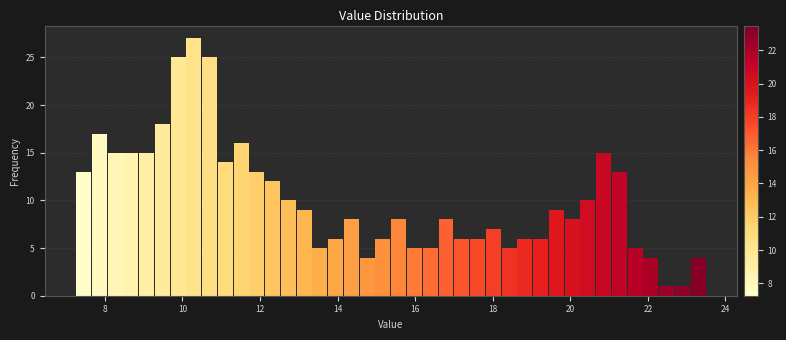

Read against the x-axis, roughly where is the centre of the tallest bar?

10.2